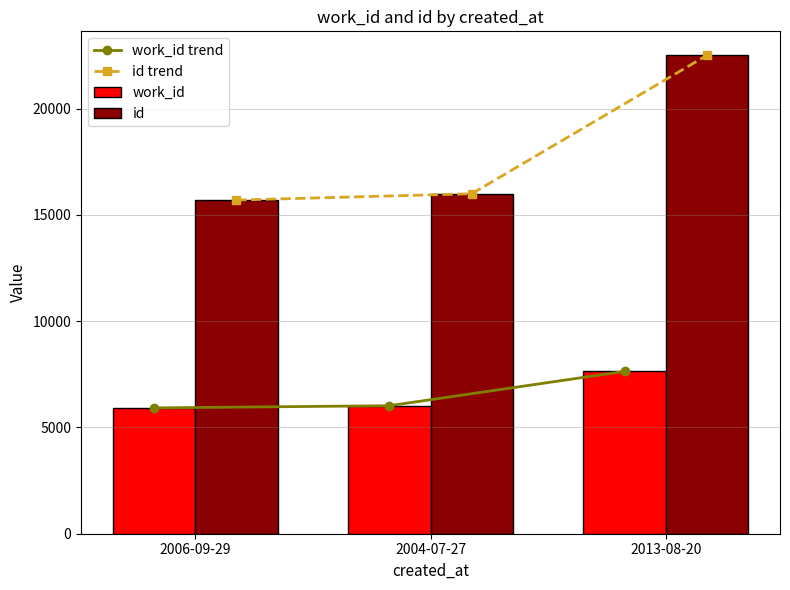

What is the label of the 3rd bar from the left?

2013-08-20